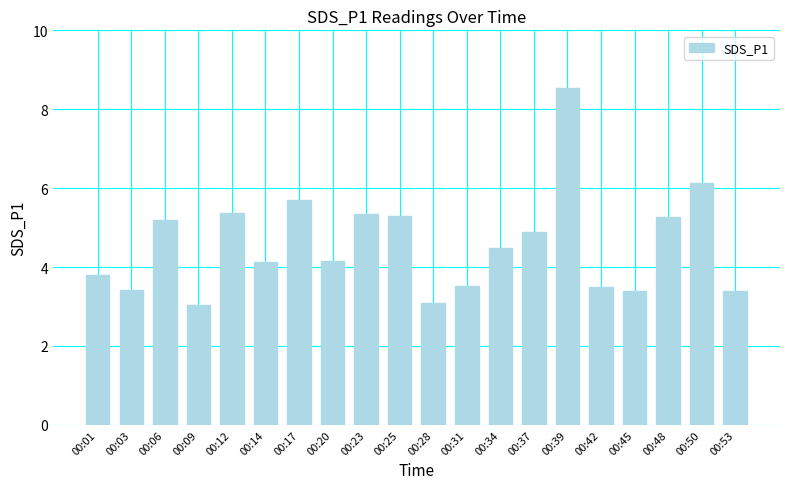

The chart shows a value of 1.8 at 00:20. True or false?

False